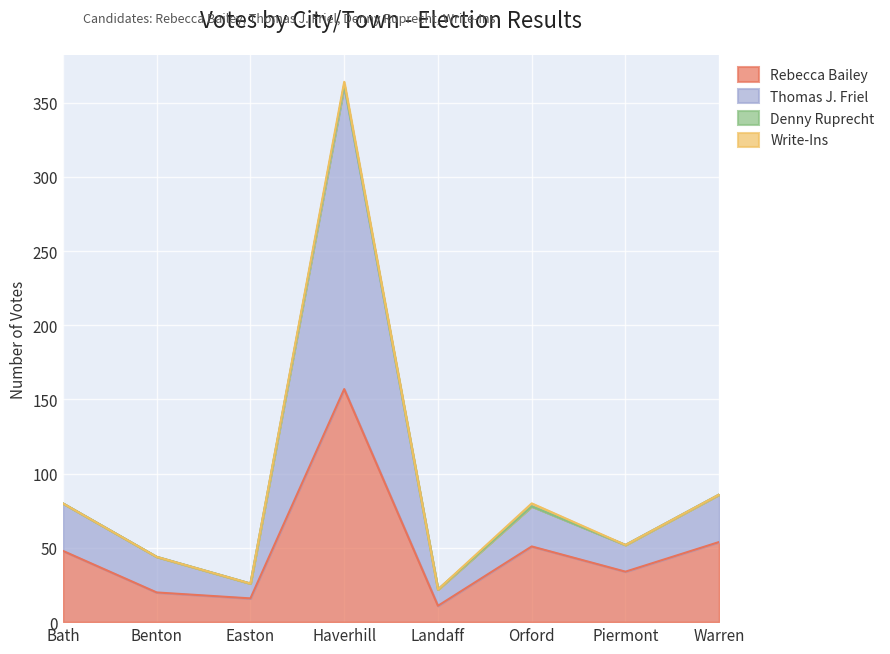

At which category is the sum across all series the highest?

Haverhill